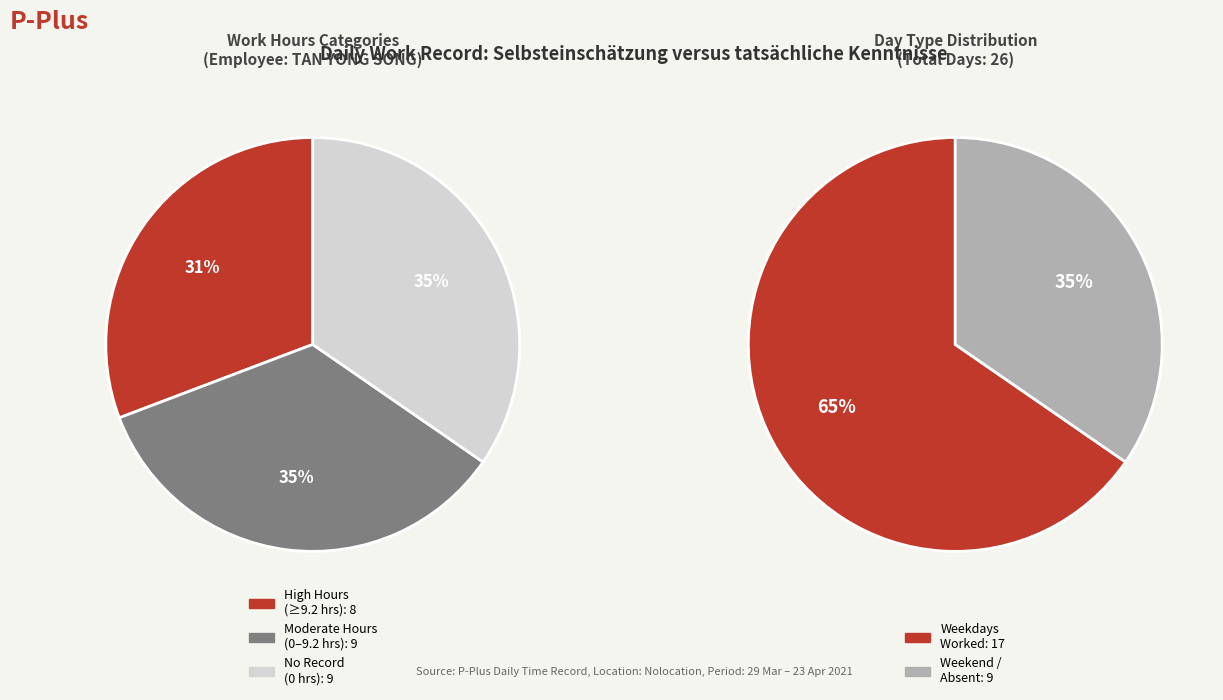

Is there any slice that represents more than half of the pie?

No